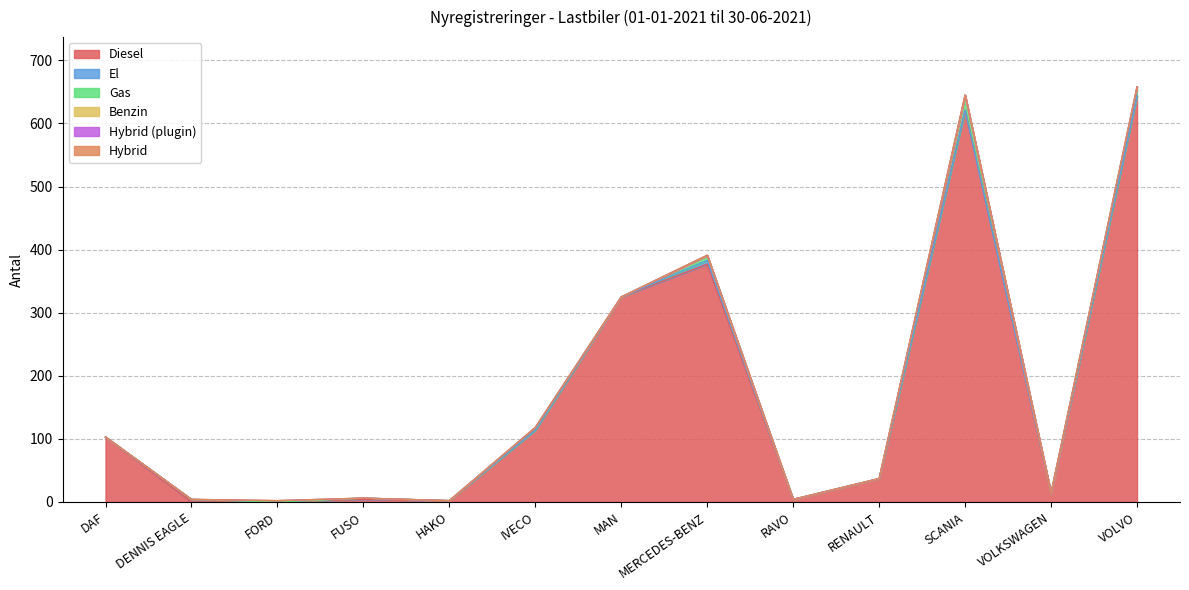

What is the value of the Diesel point at the 11th from the left?

621